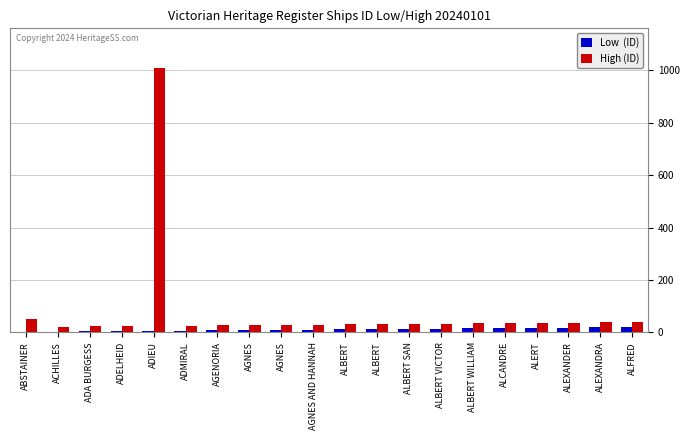

What is the label of the 4th bar from the left?

ADELHEID